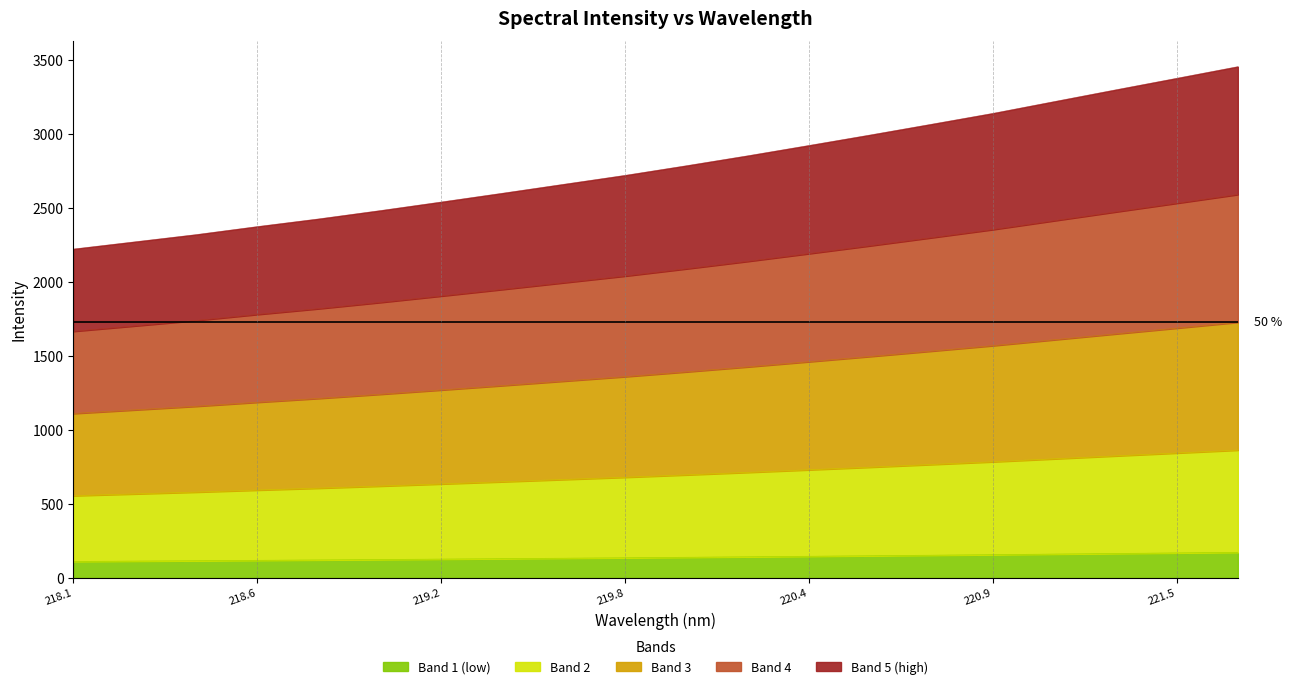

Which has a higher value, 220.5444 or 218.2508?

220.5444